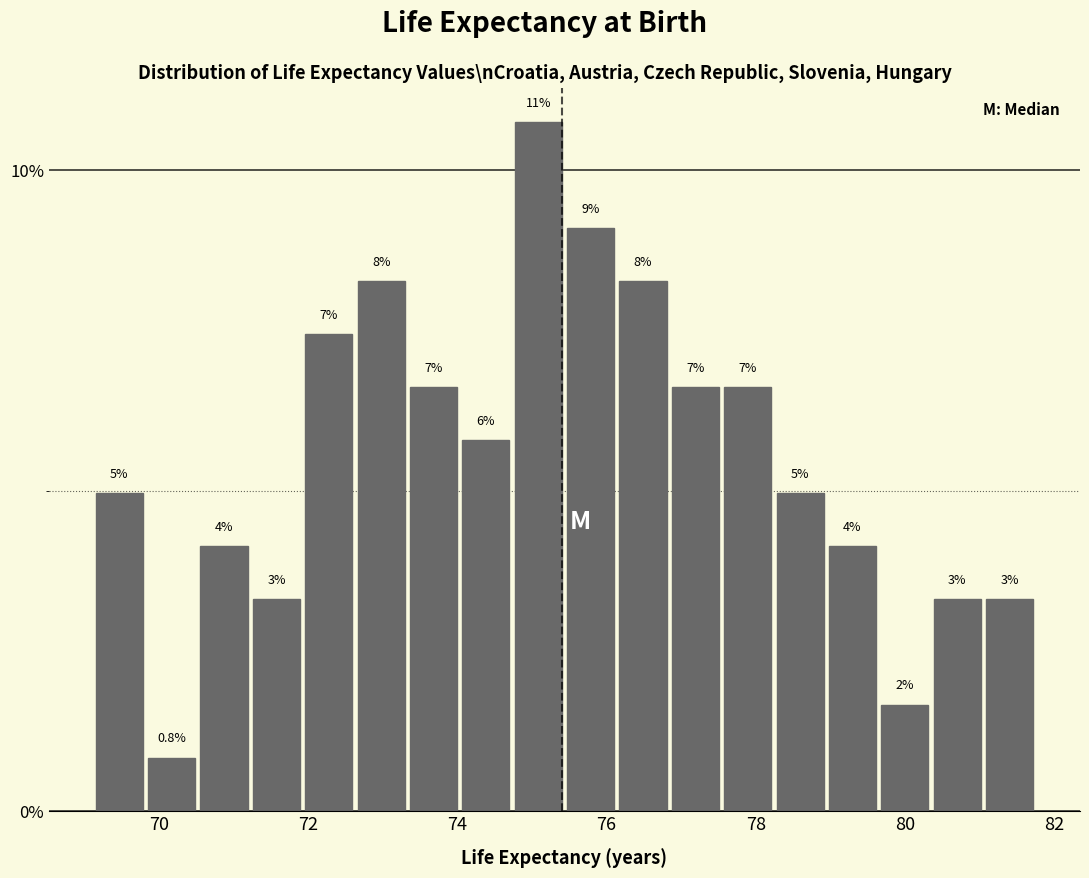

Read against the x-axis, roughly where is the centre of the tallest bar?

75.0